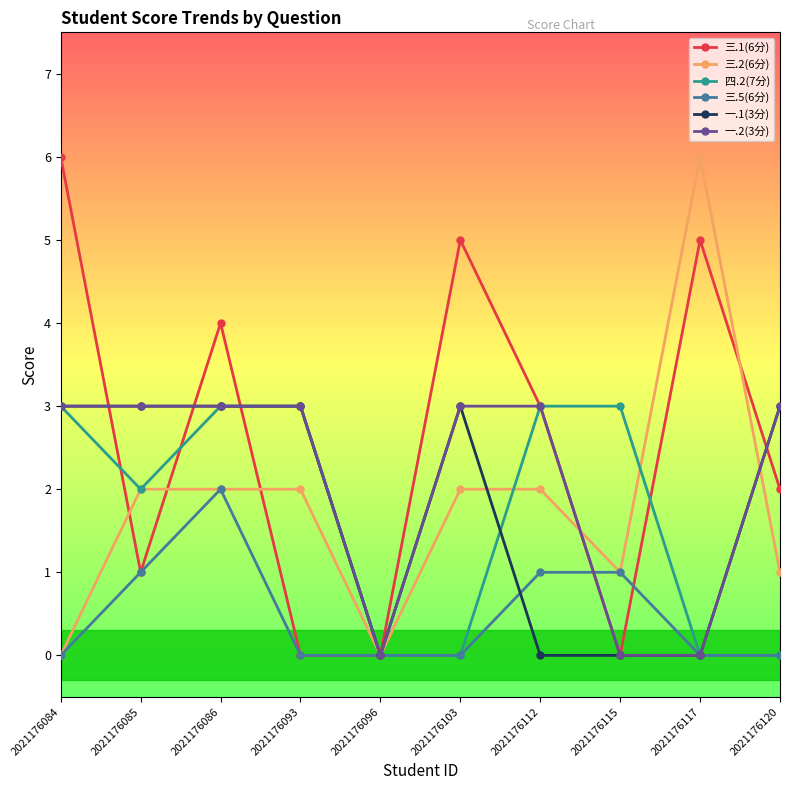

Which series has the largest total across all categories?

三.1(6分)